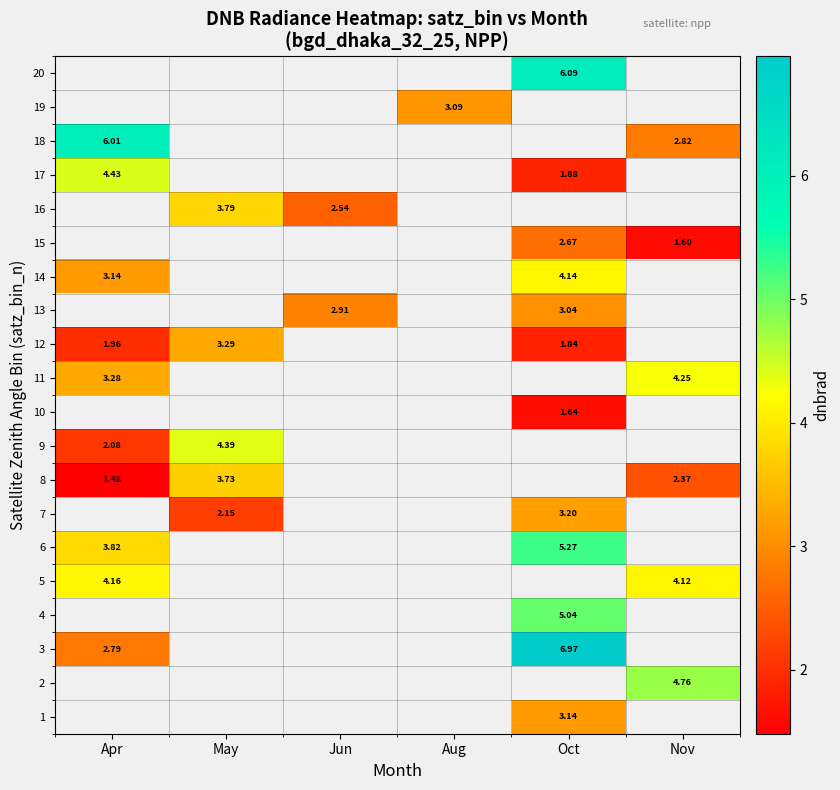

At which category does the chart reach its minimum across all series?

Apr